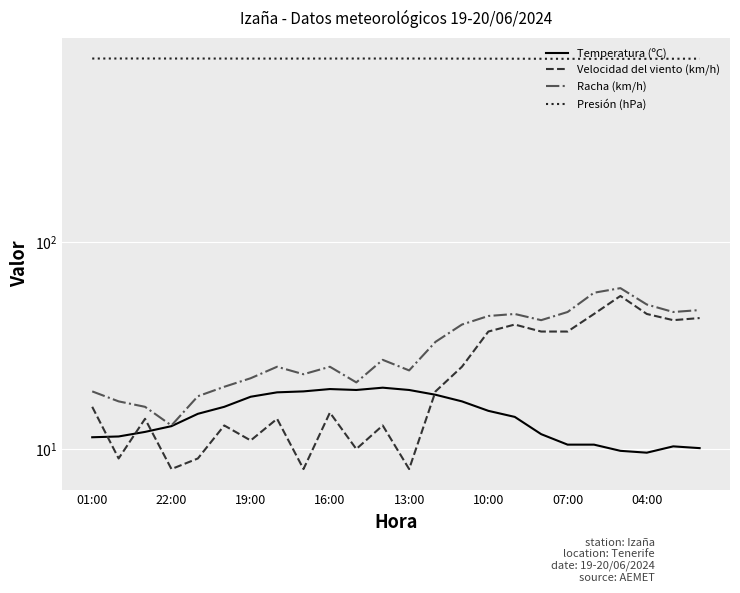

At how many categories does at least one series exceed 579?

24